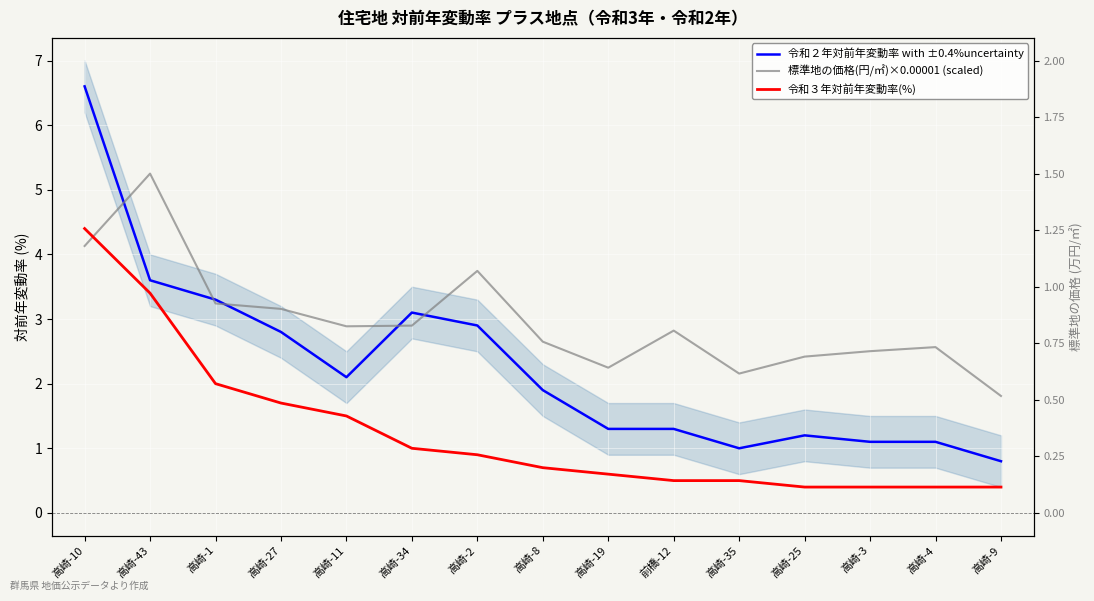

Which category has the lowest value in the 令和２年対前年変動率 with ±0.4%uncertainty series?

高崎-9